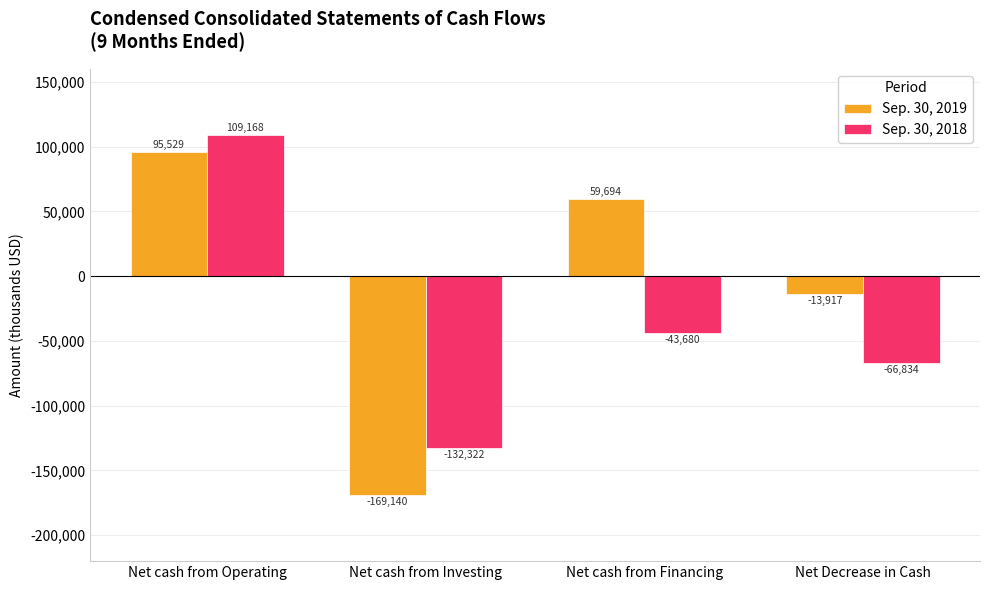

Reading right to left, extract all data points from this chart.

Sep. 30, 2019: Net Decrease in Cash=-13917	Net cash from Financing=59694	Net cash from Investing=-169140	Net cash from Operating=95529
Sep. 30, 2018: Net Decrease in Cash=-66834	Net cash from Financing=-43680	Net cash from Investing=-132322	Net cash from Operating=109168